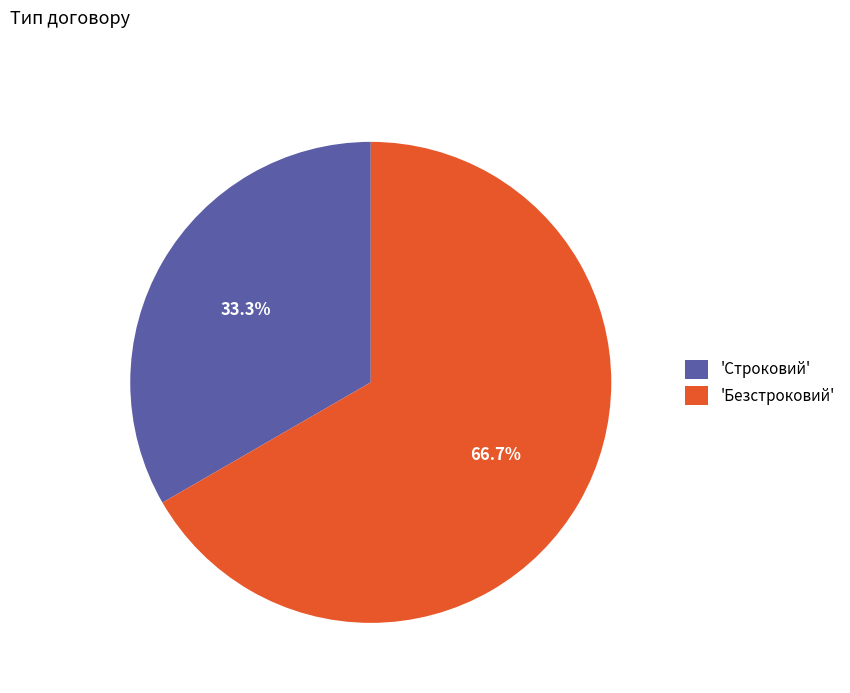

Which category has the smallest portion of the pie?

'Строковий'